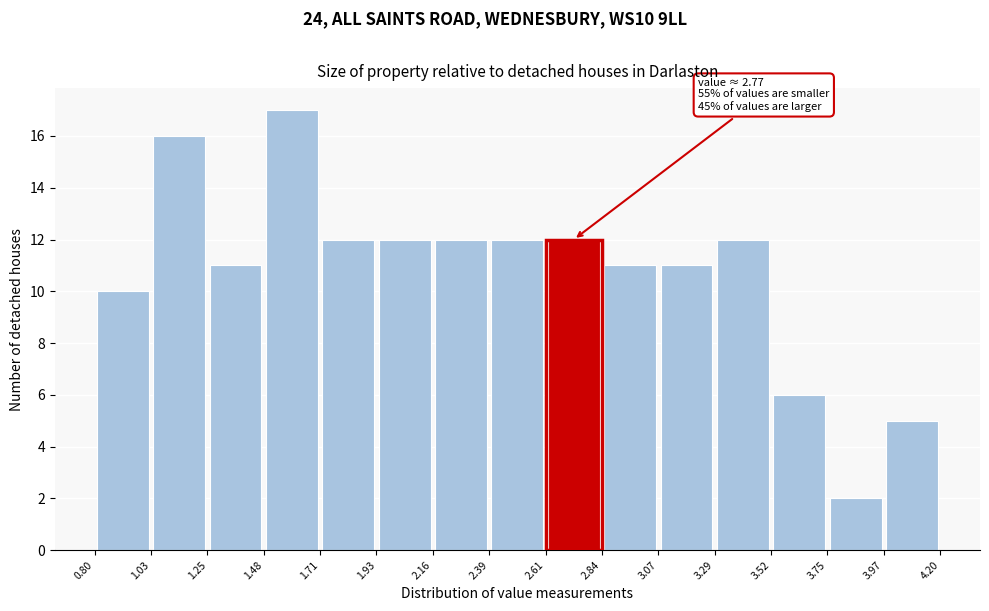

Which range on the x-axis has the tallest bar?

1.48 to 1.71